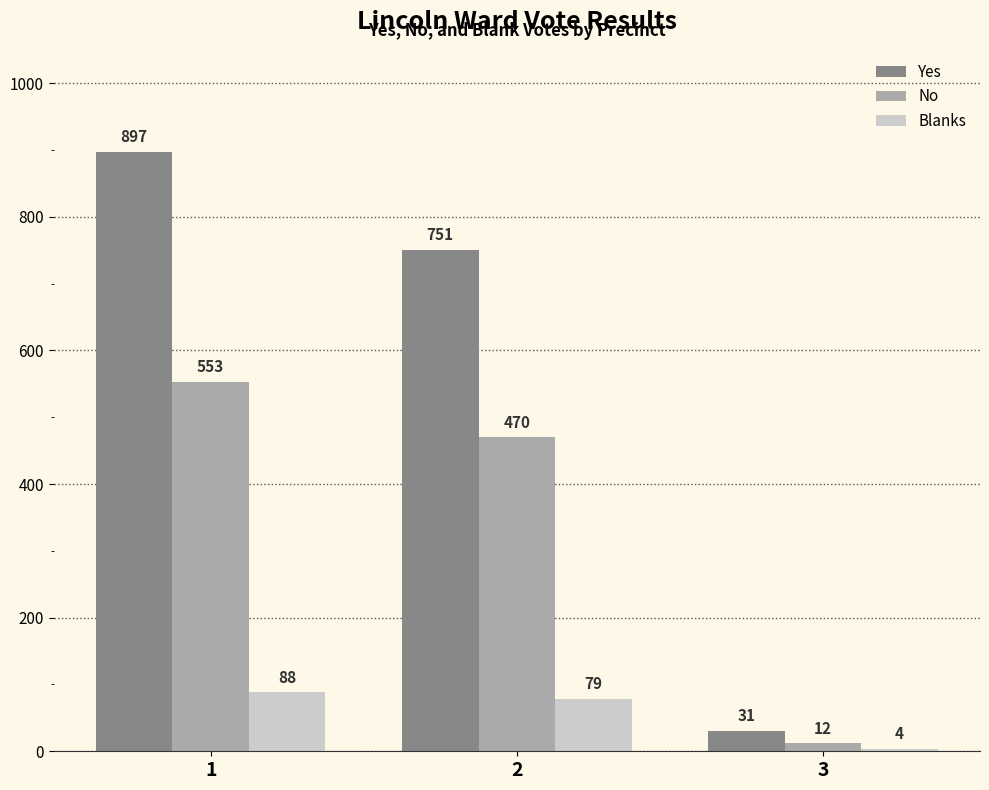

What is the average value of the No series?

345